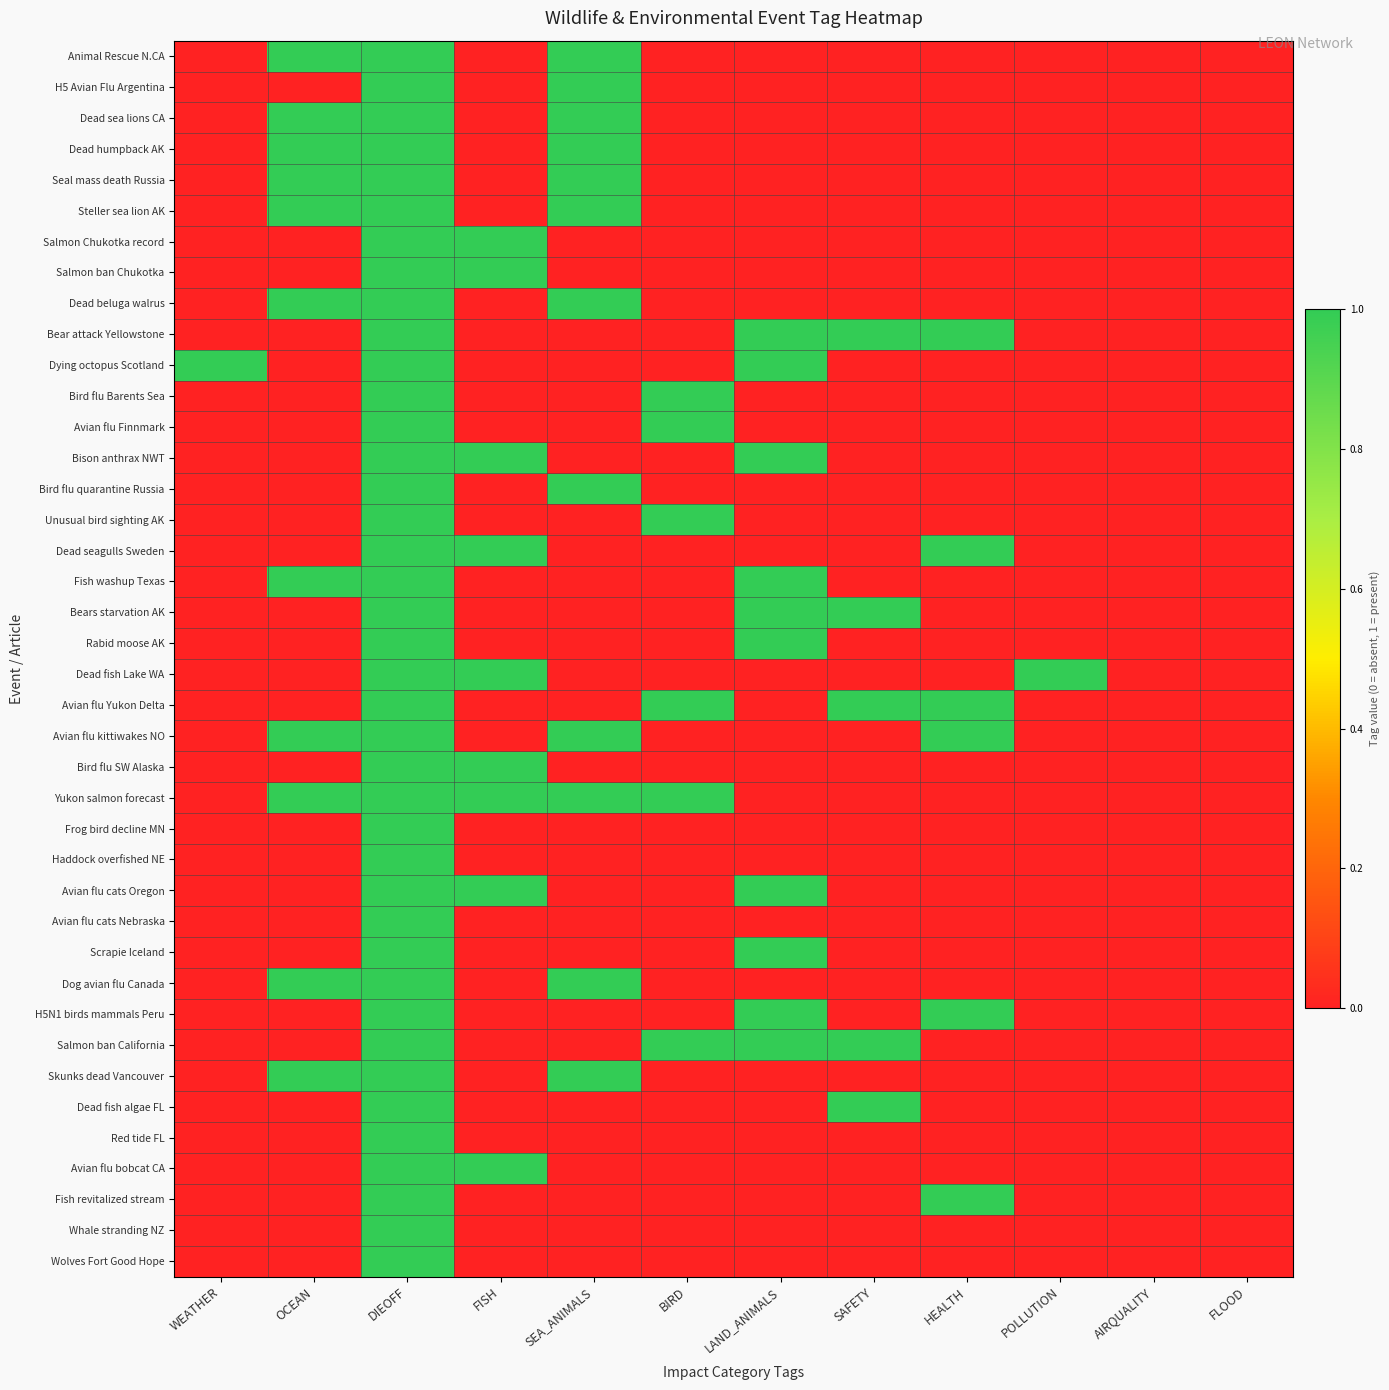

Reading right to left, extract all data points from this chart.

Animal Rescue N.CA: FLOOD=0	AIRQUALITY=0	POLLUTION=0	HEALTH=0	SAFETY=0	LAND_ANIMALS=0	BIRD=0	SEA_ANIMALS=1	FISH=0	DIEOFF=1	OCEAN=1	WEATHER=0
H5 Avian Flu Argentina: FLOOD=0	AIRQUALITY=0	POLLUTION=0	HEALTH=0	SAFETY=0	LAND_ANIMALS=0	BIRD=0	SEA_ANIMALS=1	FISH=0	DIEOFF=1	OCEAN=0	WEATHER=0
Dead sea lions CA: FLOOD=0	AIRQUALITY=0	POLLUTION=0	HEALTH=0	SAFETY=0	LAND_ANIMALS=0	BIRD=0	SEA_ANIMALS=1	FISH=0	DIEOFF=1	OCEAN=1	WEATHER=0
Dead humpback AK: FLOOD=0	AIRQUALITY=0	POLLUTION=0	HEALTH=0	SAFETY=0	LAND_ANIMALS=0	BIRD=0	SEA_ANIMALS=1	FISH=0	DIEOFF=1	OCEAN=1	WEATHER=0
Seal mass death Russia: FLOOD=0	AIRQUALITY=0	POLLUTION=0	HEALTH=0	SAFETY=0	LAND_ANIMALS=0	BIRD=0	SEA_ANIMALS=1	FISH=0	DIEOFF=1	OCEAN=1	WEATHER=0
Steller sea lion AK: FLOOD=0	AIRQUALITY=0	POLLUTION=0	HEALTH=0	SAFETY=0	LAND_ANIMALS=0	BIRD=0	SEA_ANIMALS=1	FISH=0	DIEOFF=1	OCEAN=1	WEATHER=0
Salmon Chukotka record: FLOOD=0	AIRQUALITY=0	POLLUTION=0	HEALTH=0	SAFETY=0	LAND_ANIMALS=0	BIRD=0	SEA_ANIMALS=0	FISH=1	DIEOFF=1	OCEAN=0	WEATHER=0
Salmon ban Chukotka: FLOOD=0	AIRQUALITY=0	POLLUTION=0	HEALTH=0	SAFETY=0	LAND_ANIMALS=0	BIRD=0	SEA_ANIMALS=0	FISH=1	DIEOFF=1	OCEAN=0	WEATHER=0
Dead beluga walrus: FLOOD=0	AIRQUALITY=0	POLLUTION=0	HEALTH=0	SAFETY=0	LAND_ANIMALS=0	BIRD=0	SEA_ANIMALS=1	FISH=0	DIEOFF=1	OCEAN=1	WEATHER=0
Bear attack Yellowstone: FLOOD=0	AIRQUALITY=0	POLLUTION=0	HEALTH=1	SAFETY=1	LAND_ANIMALS=1	BIRD=0	SEA_ANIMALS=0	FISH=0	DIEOFF=1	OCEAN=0	WEATHER=0
Dying octopus Scotland: FLOOD=0	AIRQUALITY=0	POLLUTION=0	HEALTH=0	SAFETY=0	LAND_ANIMALS=1	BIRD=0	SEA_ANIMALS=0	FISH=0	DIEOFF=1	OCEAN=0	WEATHER=1
Bird flu Barents Sea: FLOOD=0	AIRQUALITY=0	POLLUTION=0	HEALTH=0	SAFETY=0	LAND_ANIMALS=0	BIRD=1	SEA_ANIMALS=0	FISH=0	DIEOFF=1	OCEAN=0	WEATHER=0
Avian flu Finnmark: FLOOD=0	AIRQUALITY=0	POLLUTION=0	HEALTH=0	SAFETY=0	LAND_ANIMALS=0	BIRD=1	SEA_ANIMALS=0	FISH=0	DIEOFF=1	OCEAN=0	WEATHER=0
Bison anthrax NWT: FLOOD=0	AIRQUALITY=0	POLLUTION=0	HEALTH=0	SAFETY=0	LAND_ANIMALS=1	BIRD=0	SEA_ANIMALS=0	FISH=1	DIEOFF=1	OCEAN=0	WEATHER=0
Bird flu quarantine Russia: FLOOD=0	AIRQUALITY=0	POLLUTION=0	HEALTH=0	SAFETY=0	LAND_ANIMALS=0	BIRD=0	SEA_ANIMALS=1	FISH=0	DIEOFF=1	OCEAN=0	WEATHER=0
Unusual bird sighting AK: FLOOD=0	AIRQUALITY=0	POLLUTION=0	HEALTH=0	SAFETY=0	LAND_ANIMALS=0	BIRD=1	SEA_ANIMALS=0	FISH=0	DIEOFF=1	OCEAN=0	WEATHER=0
Dead seagulls Sweden: FLOOD=0	AIRQUALITY=0	POLLUTION=0	HEALTH=1	SAFETY=0	LAND_ANIMALS=0	BIRD=0	SEA_ANIMALS=0	FISH=1	DIEOFF=1	OCEAN=0	WEATHER=0
Fish washup Texas: FLOOD=0	AIRQUALITY=0	POLLUTION=0	HEALTH=0	SAFETY=0	LAND_ANIMALS=1	BIRD=0	SEA_ANIMALS=0	FISH=0	DIEOFF=1	OCEAN=1	WEATHER=0
Bears starvation AK: FLOOD=0	AIRQUALITY=0	POLLUTION=0	HEALTH=0	SAFETY=1	LAND_ANIMALS=1	BIRD=0	SEA_ANIMALS=0	FISH=0	DIEOFF=1	OCEAN=0	WEATHER=0
Rabid moose AK: FLOOD=0	AIRQUALITY=0	POLLUTION=0	HEALTH=0	SAFETY=0	LAND_ANIMALS=1	BIRD=0	SEA_ANIMALS=0	FISH=0	DIEOFF=1	OCEAN=0	WEATHER=0
Dead fish Lake WA: FLOOD=0	AIRQUALITY=0	POLLUTION=1	HEALTH=0	SAFETY=0	LAND_ANIMALS=0	BIRD=0	SEA_ANIMALS=0	FISH=1	DIEOFF=1	OCEAN=0	WEATHER=0
Avian flu Yukon Delta: FLOOD=0	AIRQUALITY=0	POLLUTION=0	HEALTH=1	SAFETY=1	LAND_ANIMALS=0	BIRD=1	SEA_ANIMALS=0	FISH=0	DIEOFF=1	OCEAN=0	WEATHER=0
Avian flu kittiwakes NO: FLOOD=0	AIRQUALITY=0	POLLUTION=0	HEALTH=1	SAFETY=0	LAND_ANIMALS=0	BIRD=0	SEA_ANIMALS=1	FISH=0	DIEOFF=1	OCEAN=1	WEATHER=0
Bird flu SW Alaska: FLOOD=0	AIRQUALITY=0	POLLUTION=0	HEALTH=0	SAFETY=0	LAND_ANIMALS=0	BIRD=0	SEA_ANIMALS=0	FISH=1	DIEOFF=1	OCEAN=0	WEATHER=0
Yukon salmon forecast: FLOOD=0	AIRQUALITY=0	POLLUTION=0	HEALTH=0	SAFETY=0	LAND_ANIMALS=0	BIRD=1	SEA_ANIMALS=1	FISH=1	DIEOFF=1	OCEAN=1	WEATHER=0
Frog bird decline MN: FLOOD=0	AIRQUALITY=0	POLLUTION=0	HEALTH=0	SAFETY=0	LAND_ANIMALS=0	BIRD=0	SEA_ANIMALS=0	FISH=0	DIEOFF=1	OCEAN=0	WEATHER=0
Haddock overfished NE: FLOOD=0	AIRQUALITY=0	POLLUTION=0	HEALTH=0	SAFETY=0	LAND_ANIMALS=0	BIRD=0	SEA_ANIMALS=0	FISH=0	DIEOFF=1	OCEAN=0	WEATHER=0
Avian flu cats Oregon: FLOOD=0	AIRQUALITY=0	POLLUTION=0	HEALTH=0	SAFETY=0	LAND_ANIMALS=1	BIRD=0	SEA_ANIMALS=0	FISH=1	DIEOFF=1	OCEAN=0	WEATHER=0
Avian flu cats Nebraska: FLOOD=0	AIRQUALITY=0	POLLUTION=0	HEALTH=0	SAFETY=0	LAND_ANIMALS=0	BIRD=0	SEA_ANIMALS=0	FISH=0	DIEOFF=1	OCEAN=0	WEATHER=0
Scrapie Iceland: FLOOD=0	AIRQUALITY=0	POLLUTION=0	HEALTH=0	SAFETY=0	LAND_ANIMALS=1	BIRD=0	SEA_ANIMALS=0	FISH=0	DIEOFF=1	OCEAN=0	WEATHER=0
Dog avian flu Canada: FLOOD=0	AIRQUALITY=0	POLLUTION=0	HEALTH=0	SAFETY=0	LAND_ANIMALS=0	BIRD=0	SEA_ANIMALS=1	FISH=0	DIEOFF=1	OCEAN=1	WEATHER=0
H5N1 birds mammals Peru: FLOOD=0	AIRQUALITY=0	POLLUTION=0	HEALTH=1	SAFETY=0	LAND_ANIMALS=1	BIRD=0	SEA_ANIMALS=0	FISH=0	DIEOFF=1	OCEAN=0	WEATHER=0
Salmon ban California: FLOOD=0	AIRQUALITY=0	POLLUTION=0	HEALTH=0	SAFETY=1	LAND_ANIMALS=1	BIRD=1	SEA_ANIMALS=0	FISH=0	DIEOFF=1	OCEAN=0	WEATHER=0
Skunks dead Vancouver: FLOOD=0	AIRQUALITY=0	POLLUTION=0	HEALTH=0	SAFETY=0	LAND_ANIMALS=0	BIRD=0	SEA_ANIMALS=1	FISH=0	DIEOFF=1	OCEAN=1	WEATHER=0
Dead fish algae FL: FLOOD=0	AIRQUALITY=0	POLLUTION=0	HEALTH=0	SAFETY=1	LAND_ANIMALS=0	BIRD=0	SEA_ANIMALS=0	FISH=0	DIEOFF=1	OCEAN=0	WEATHER=0
Red tide FL: FLOOD=0	AIRQUALITY=0	POLLUTION=0	HEALTH=0	SAFETY=0	LAND_ANIMALS=0	BIRD=0	SEA_ANIMALS=0	FISH=0	DIEOFF=1	OCEAN=0	WEATHER=0
Avian flu bobcat CA: FLOOD=0	AIRQUALITY=0	POLLUTION=0	HEALTH=0	SAFETY=0	LAND_ANIMALS=0	BIRD=0	SEA_ANIMALS=0	FISH=1	DIEOFF=1	OCEAN=0	WEATHER=0
Fish revitalized stream: FLOOD=0	AIRQUALITY=0	POLLUTION=0	HEALTH=1	SAFETY=0	LAND_ANIMALS=0	BIRD=0	SEA_ANIMALS=0	FISH=0	DIEOFF=1	OCEAN=0	WEATHER=0
Whale stranding NZ: FLOOD=0	AIRQUALITY=0	POLLUTION=0	HEALTH=0	SAFETY=0	LAND_ANIMALS=0	BIRD=0	SEA_ANIMALS=0	FISH=0	DIEOFF=1	OCEAN=0	WEATHER=0
Wolves Fort Good Hope: FLOOD=0	AIRQUALITY=0	POLLUTION=0	HEALTH=0	SAFETY=0	LAND_ANIMALS=0	BIRD=0	SEA_ANIMALS=0	FISH=0	DIEOFF=1	OCEAN=0	WEATHER=0